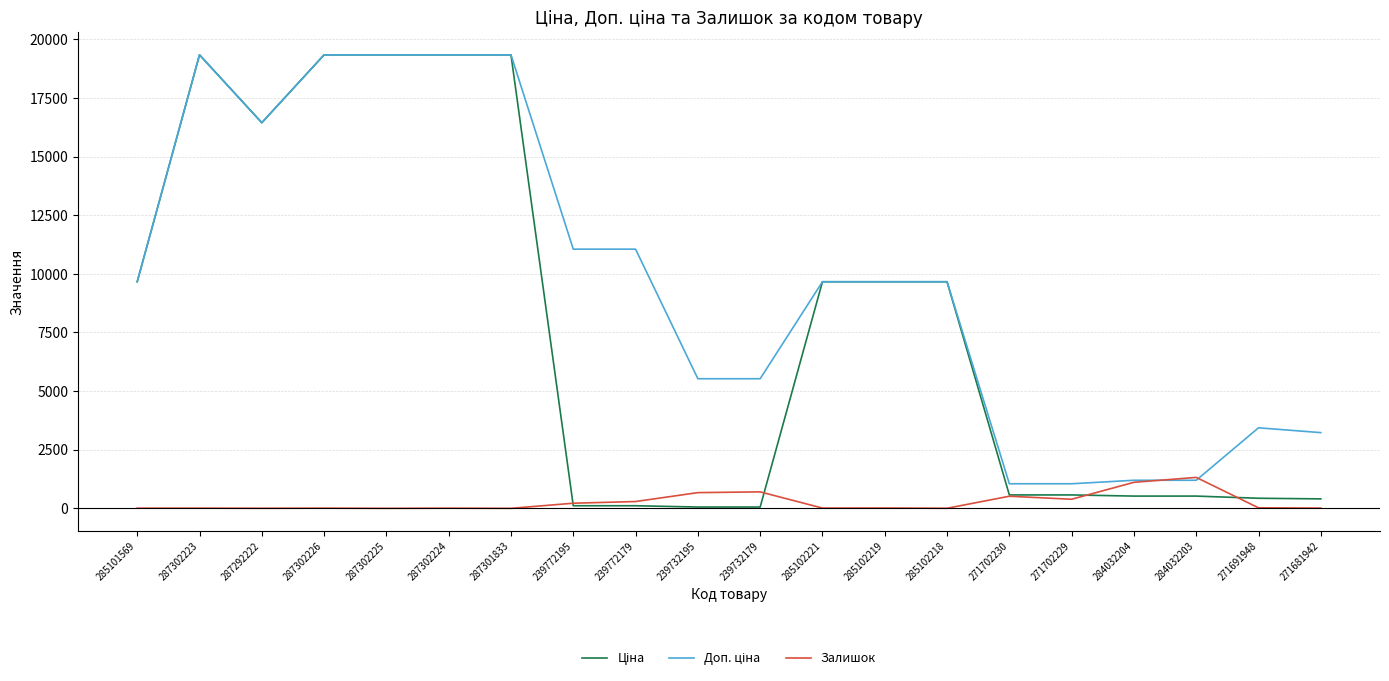

What is the maximum value for Залишок?

1319.0